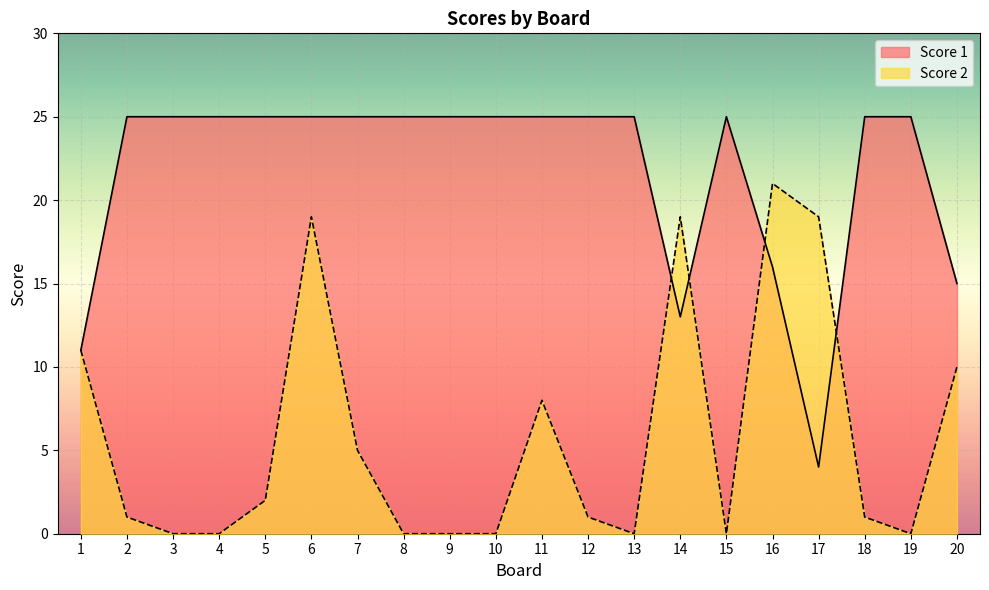

What are all the series names shown in the legend?

Score 1, Score 2